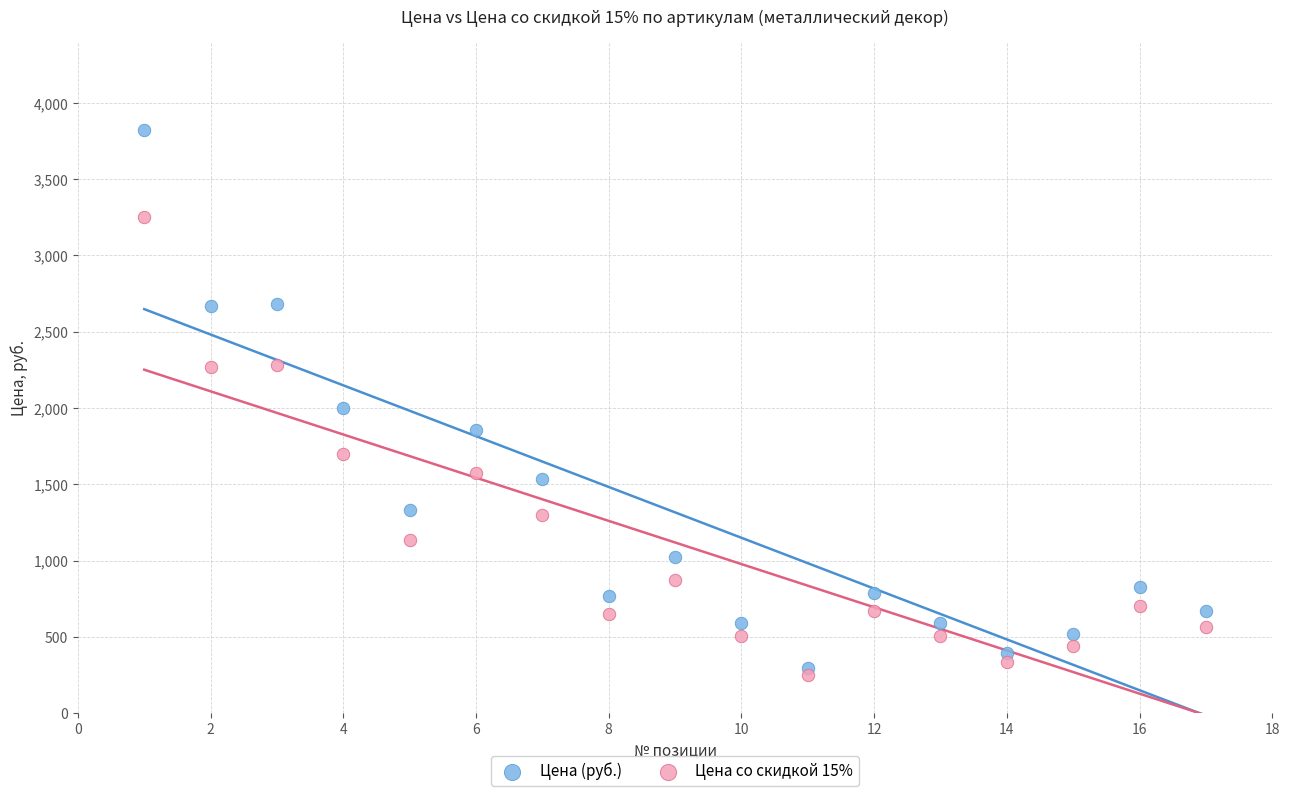

Which series contains the lowest Y value?

Цена со скидкой 15%